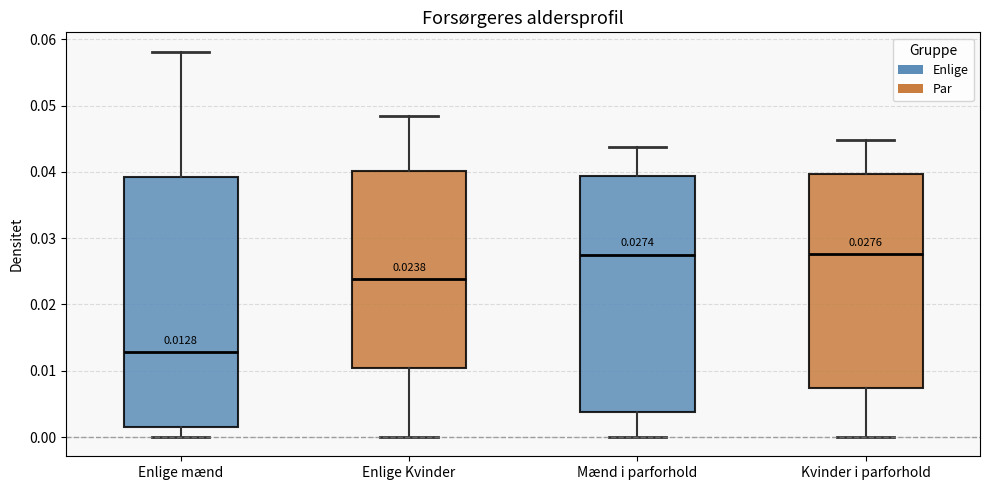

Which box has the lowest median line?

Enlige mænd